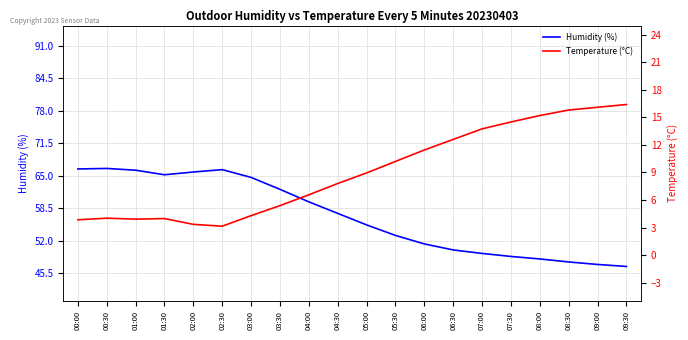

Does the chart display data point markers on the line(s)?

No